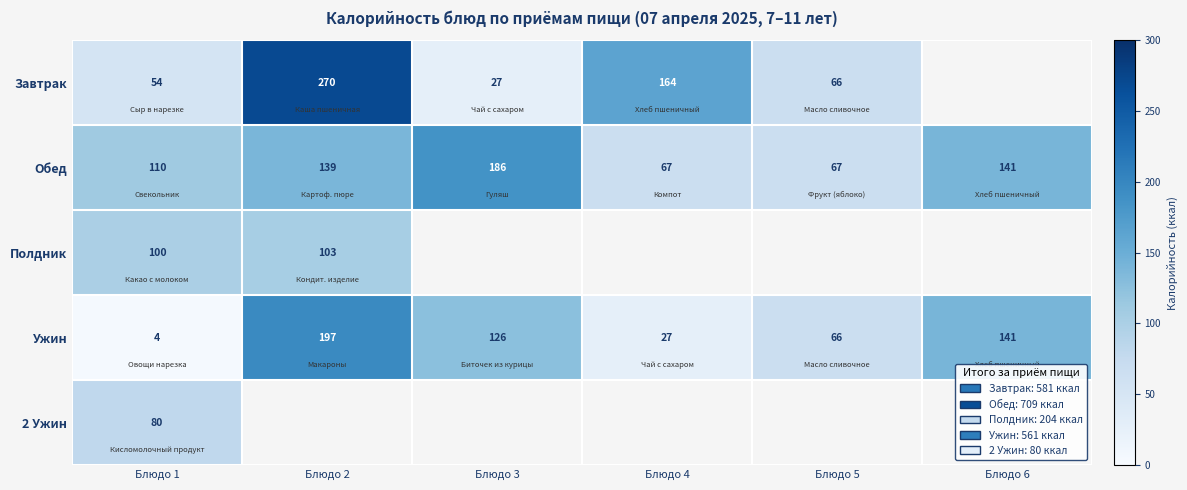

At which label does Обед reach its peak?

Блюдо 3